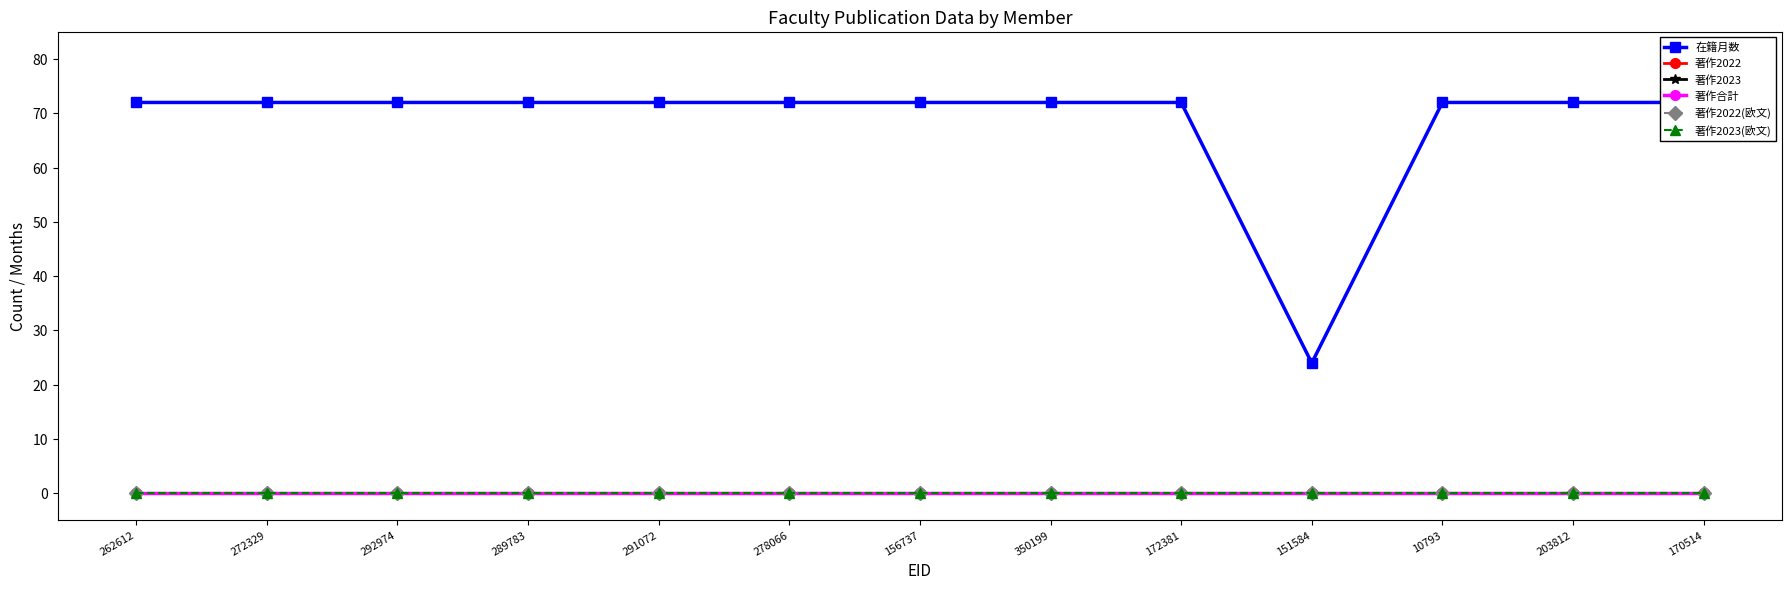

What is the total value across all series at 292974?

72